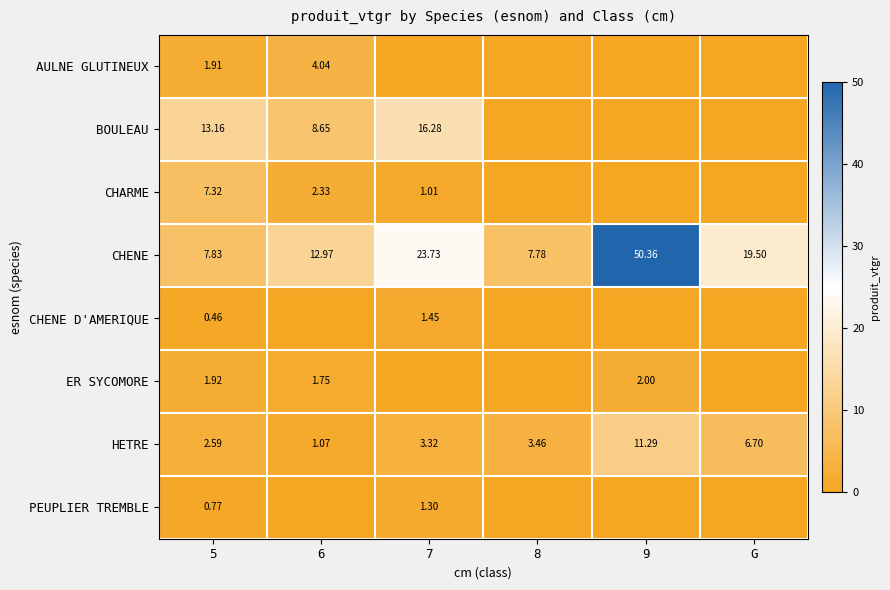

How many categories are shown in the chart?

6